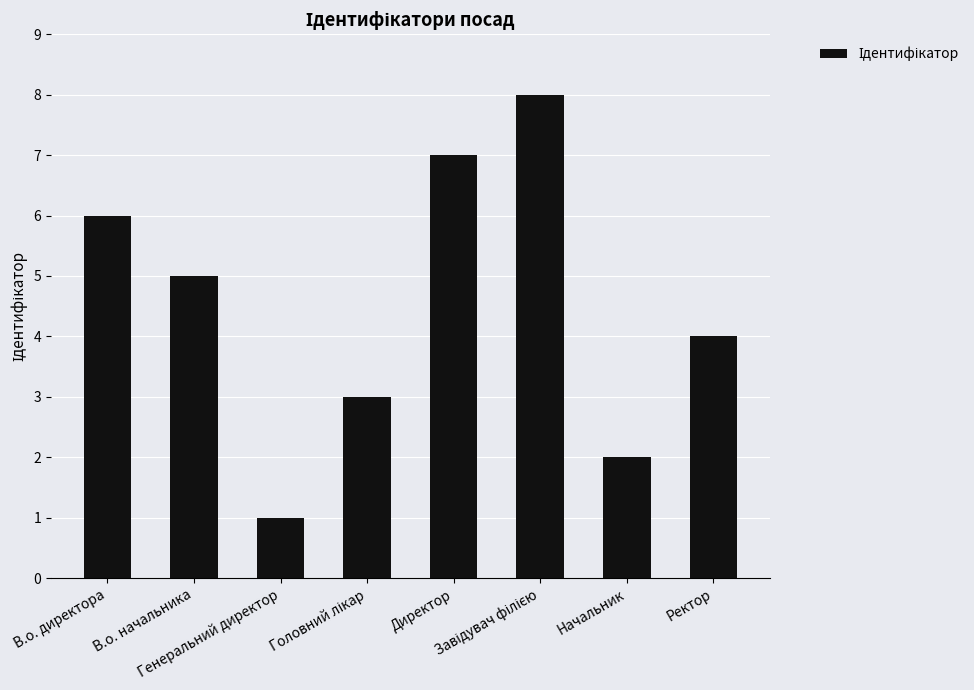

What is the difference between the maximum and minimum values?

7